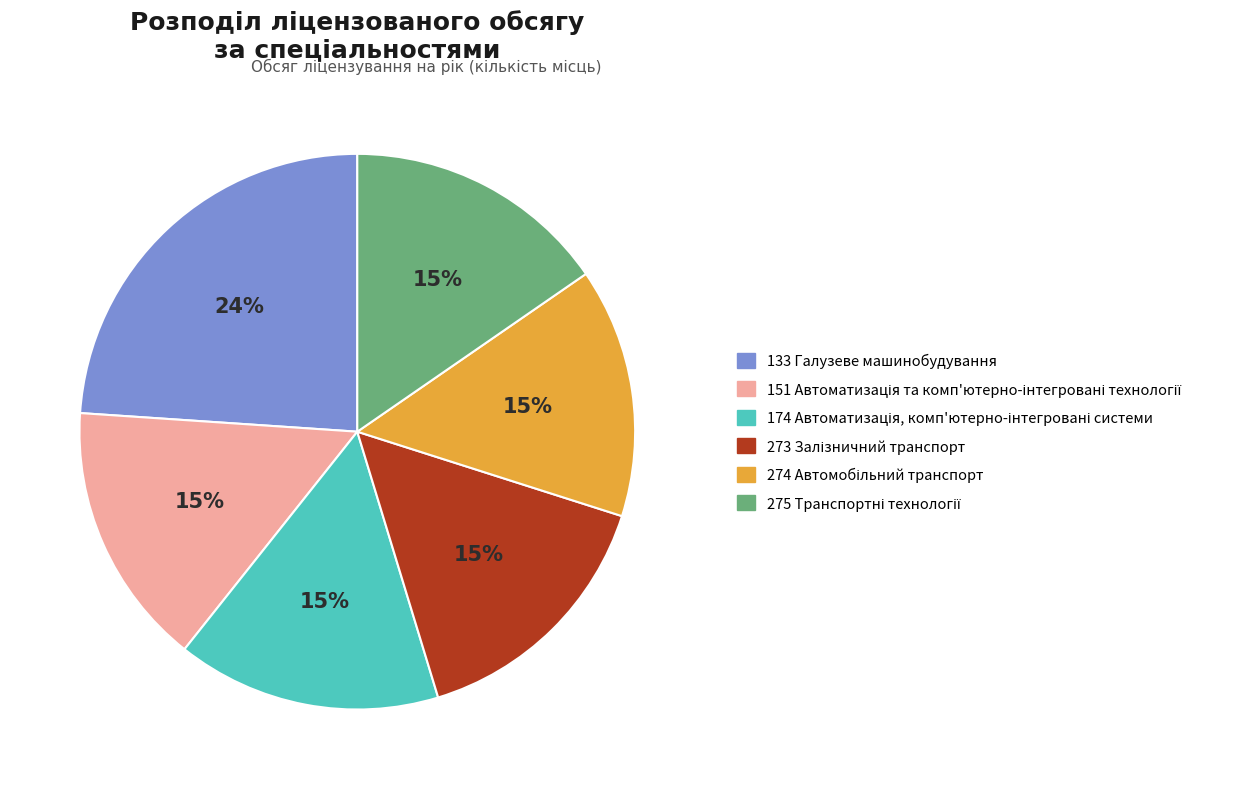

To the nearest percent, what portion does 133 Галузеве машинобудування represent?

24%